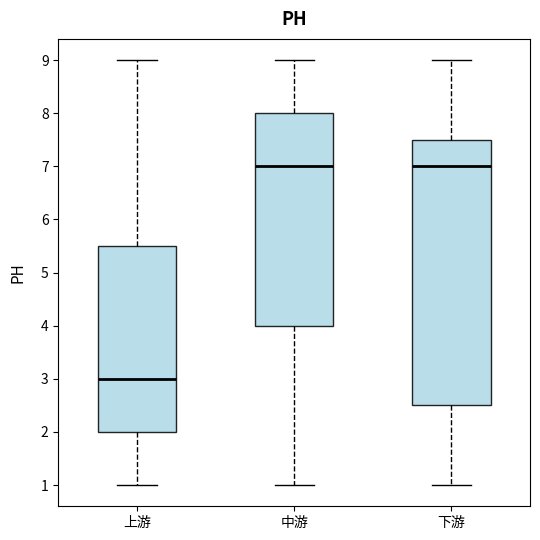

Where is the lower edge of the box for 下游 on the y-axis? The values are not printed on the chart, so give them approximately, as read against the axis.

2.5